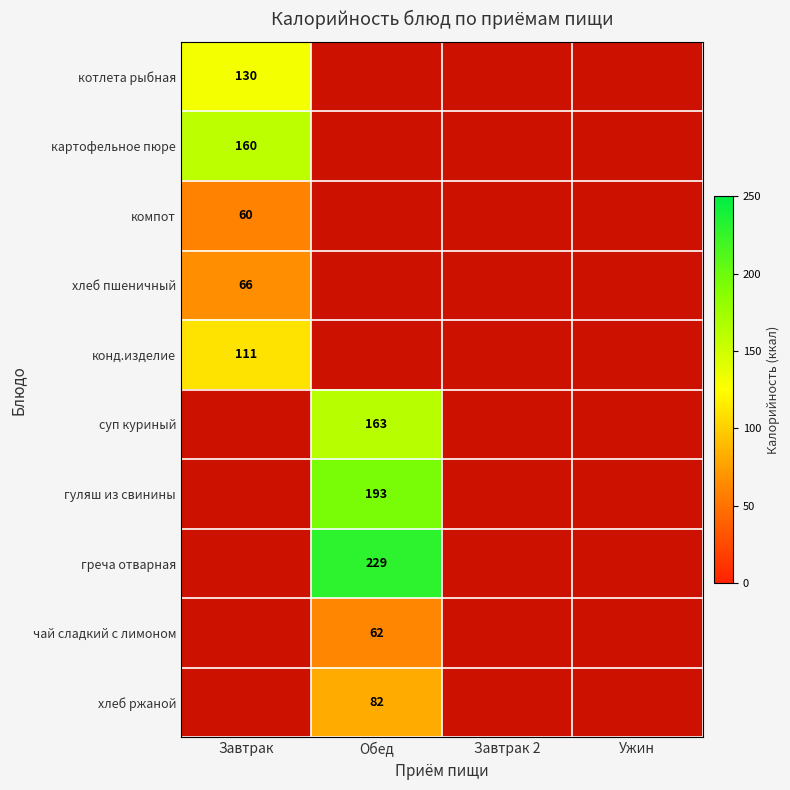

Which category has the lowest value across all series?

Завтрак